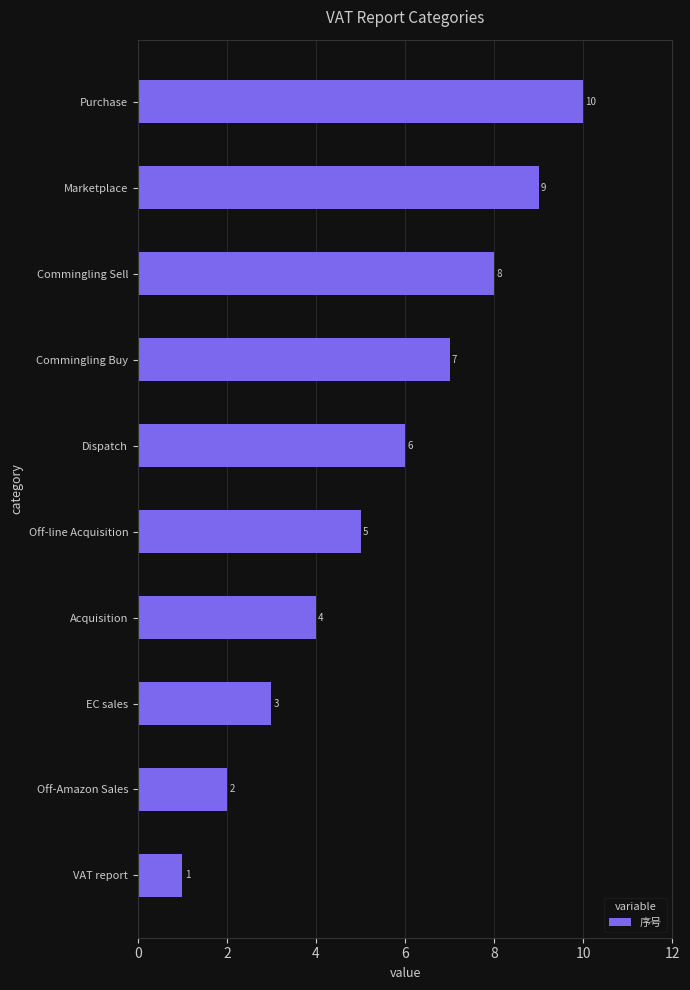

What is the change in value from VAT report to Acquisition?

+3